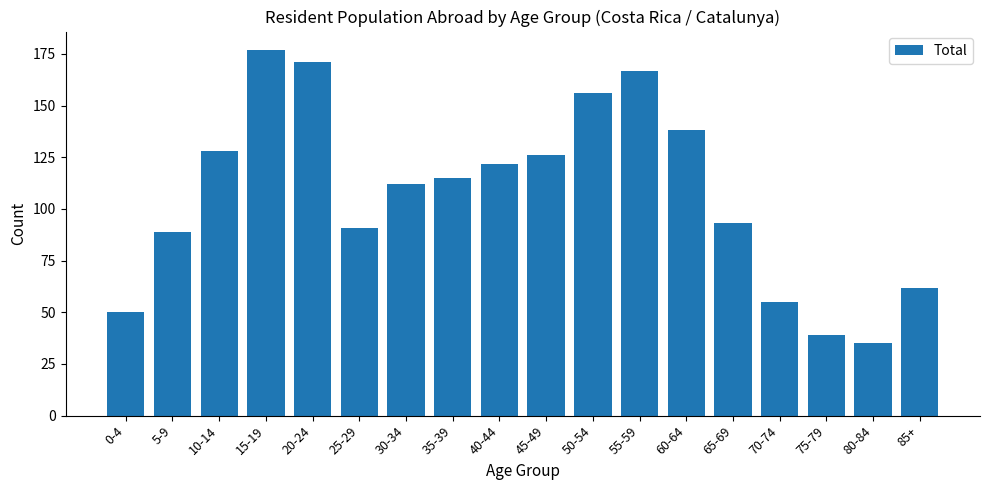

What is the minimum value shown in the chart?

35